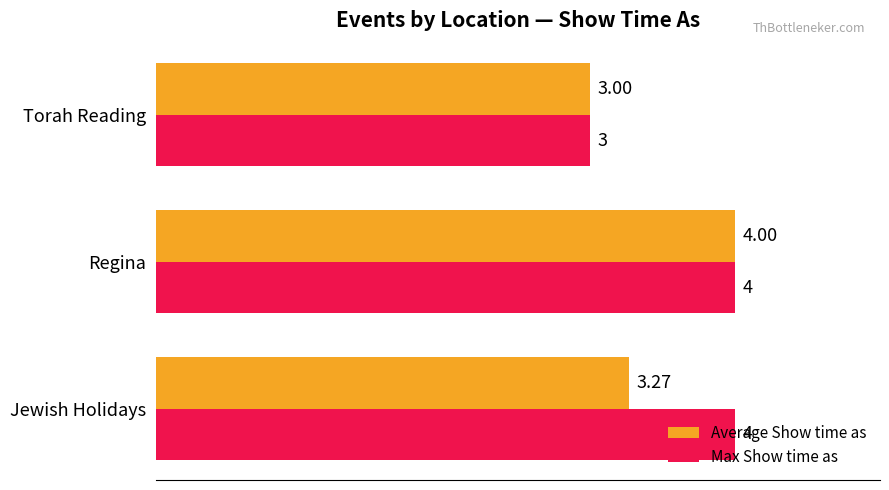

At which category is the sum across all series the highest?

Regina